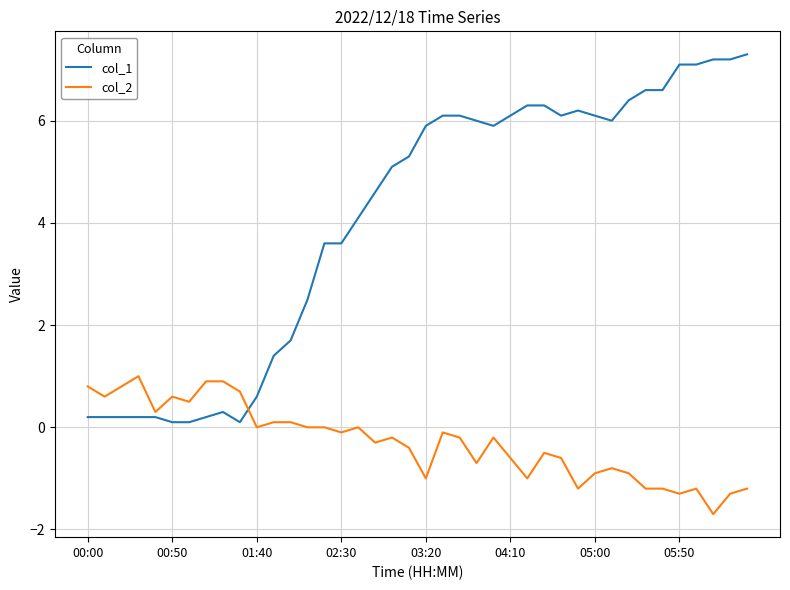

What is the greatest value displayed?

7.3